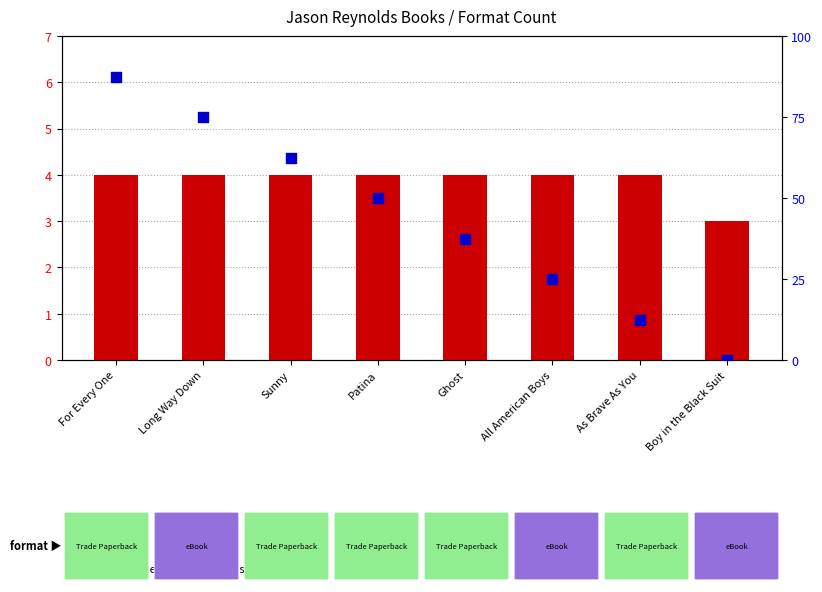

Which series reaches the minimum Y coordinate?

percentile rank within the sample